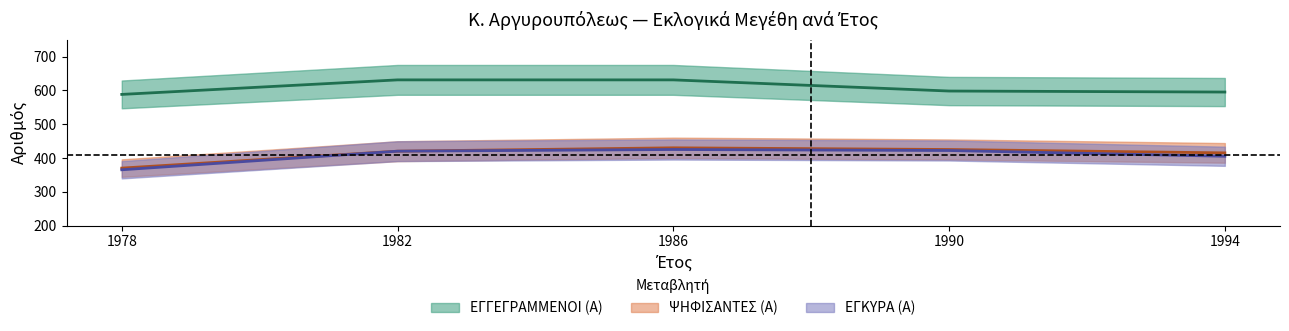

At which label does ΨΗΦΙΣΑΝΤΕΣ (Α) first exceed 420?

1986